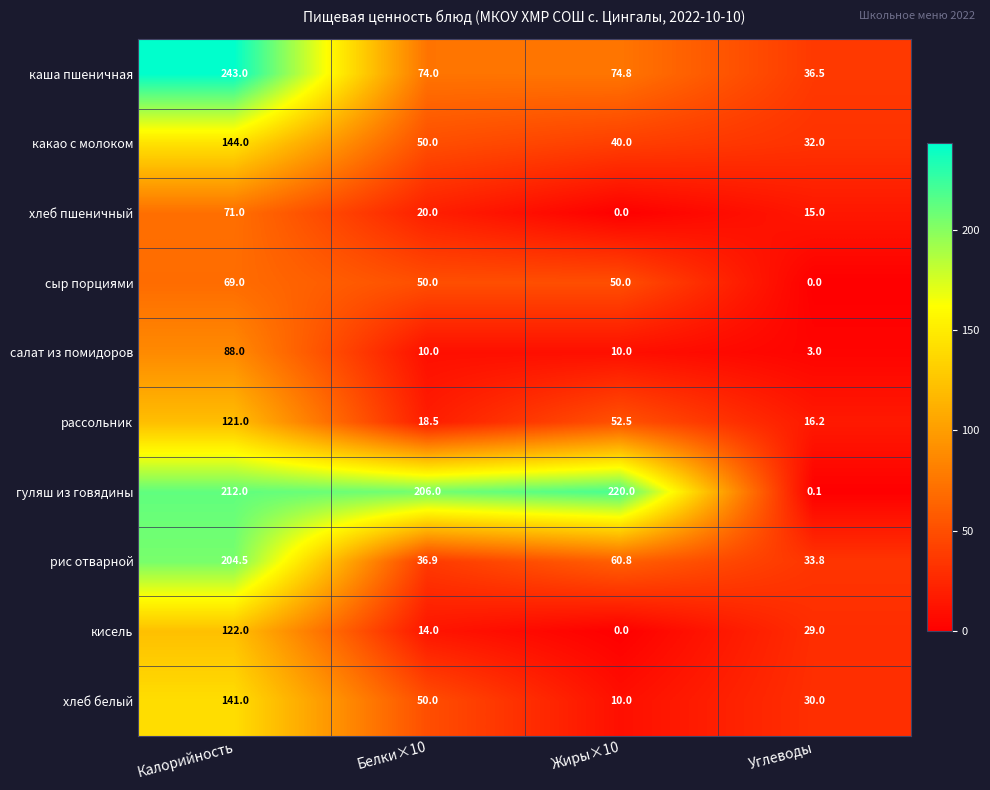

Which series changed the most between Калорийность and Углеводы?

гуляш из говядины